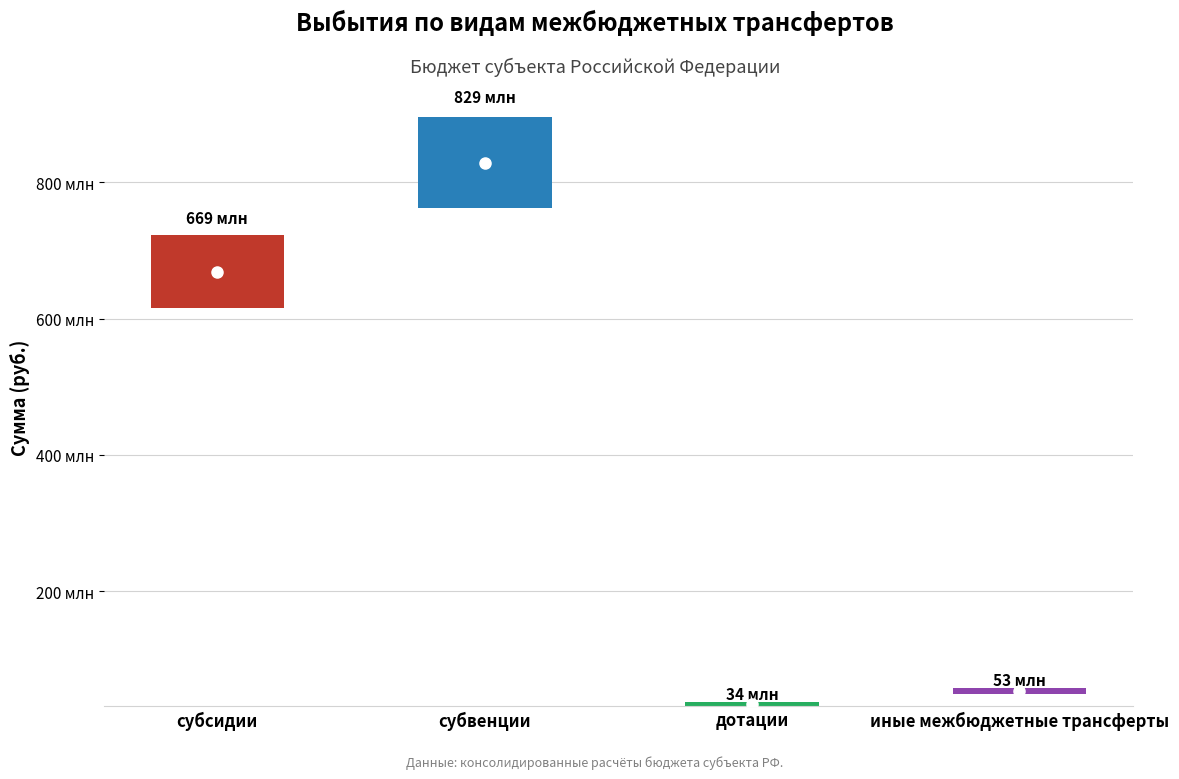

What position from the right is субсидии?

4